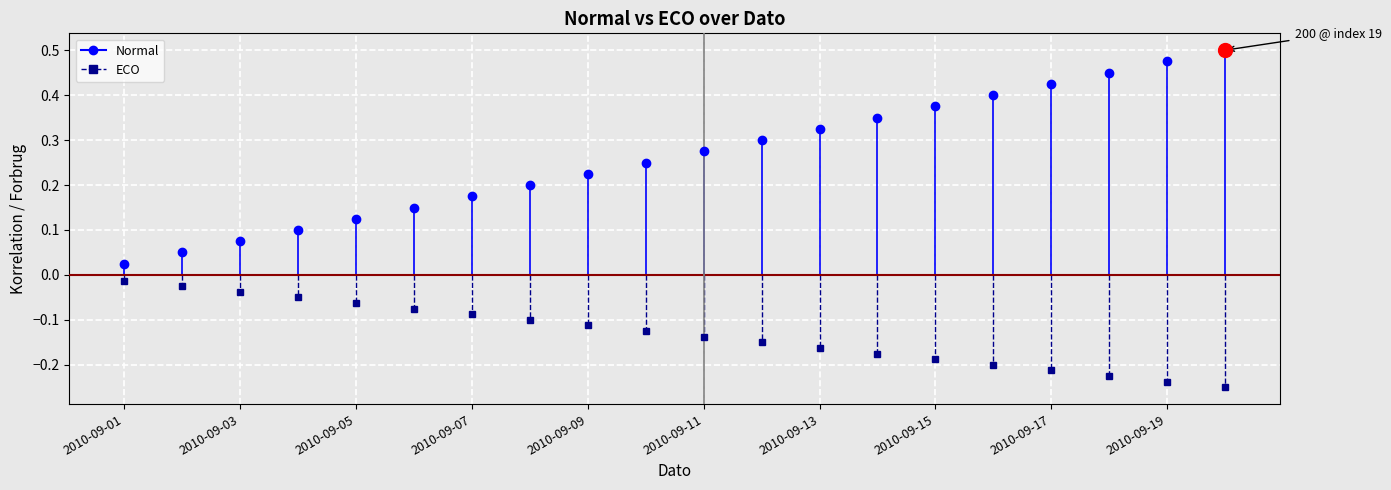

What are all the series names shown in the legend?

Normal, ECO